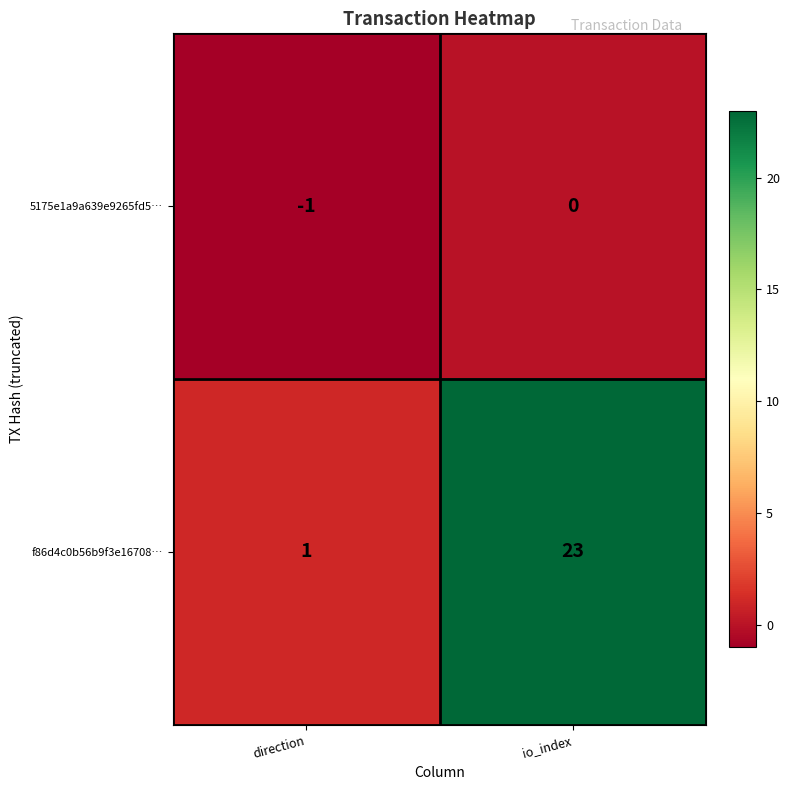

What is the greatest value displayed?

23